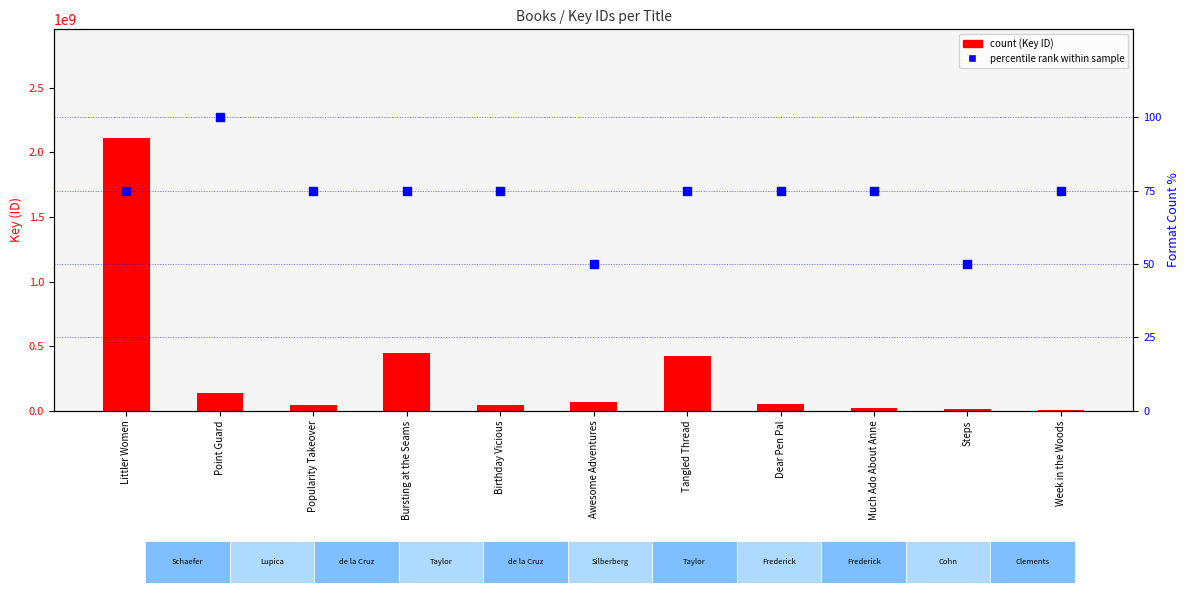

At which category is the sum across all series the highest?

Littler Women